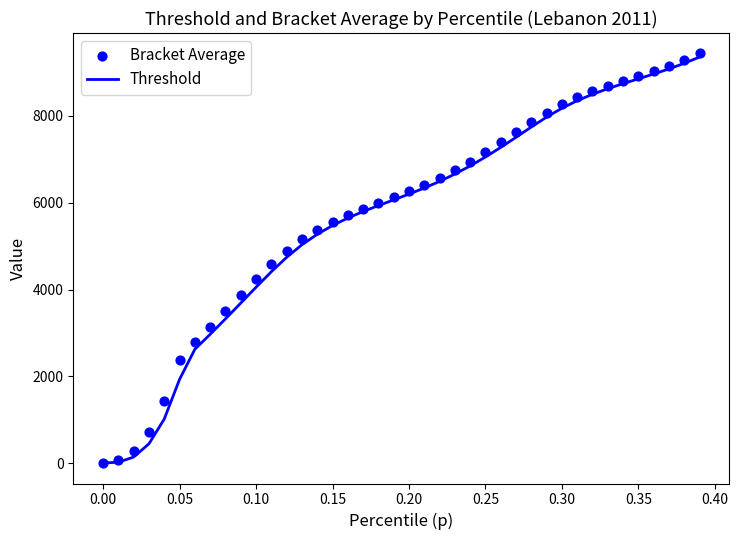

What is the highest value of the Threshold series?

9356.3